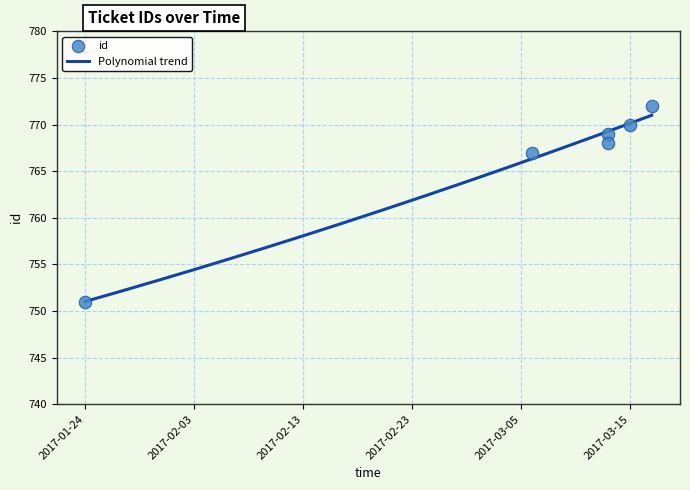

What is the ratio of the value at 2017-01-24 to the value at 2017-03-17?

1.0